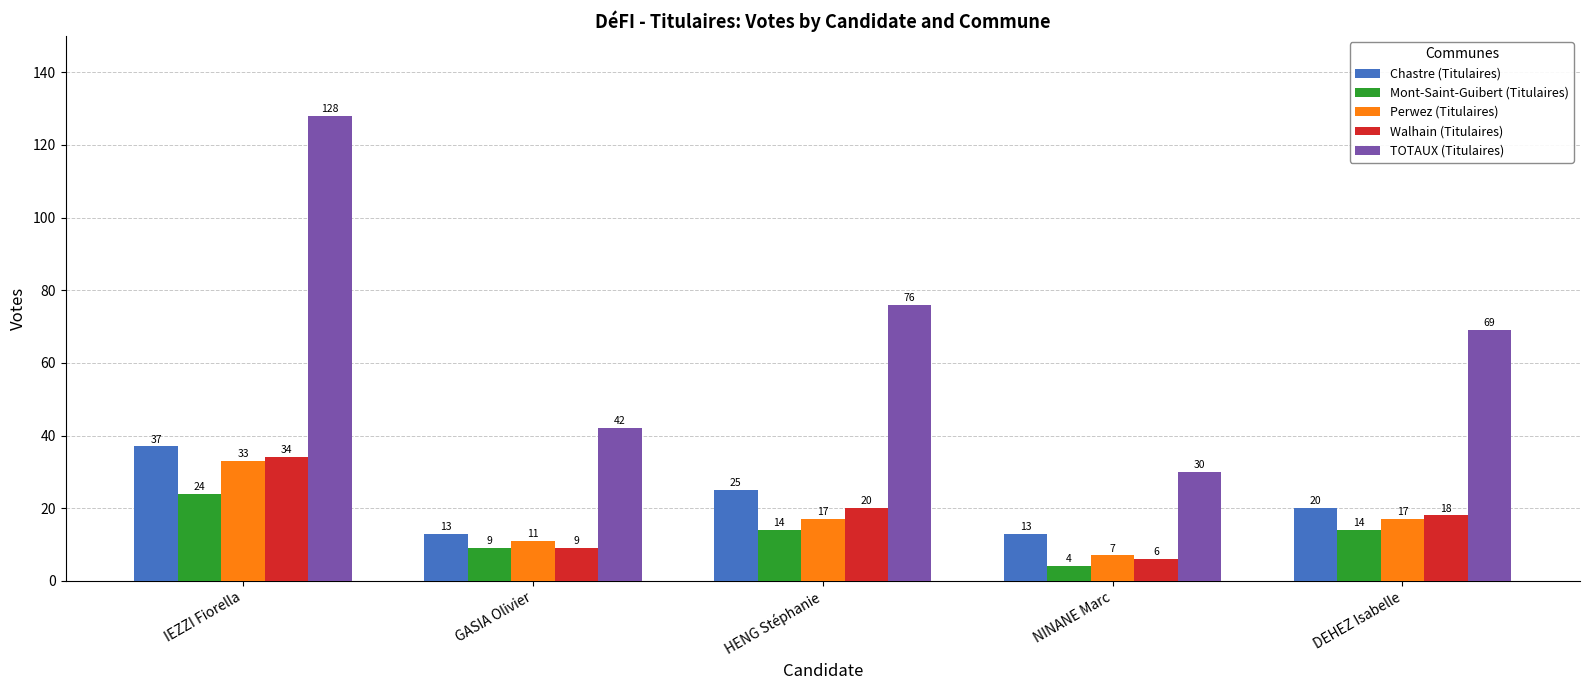

Which category has the lowest value across all series?

NINANE Marc